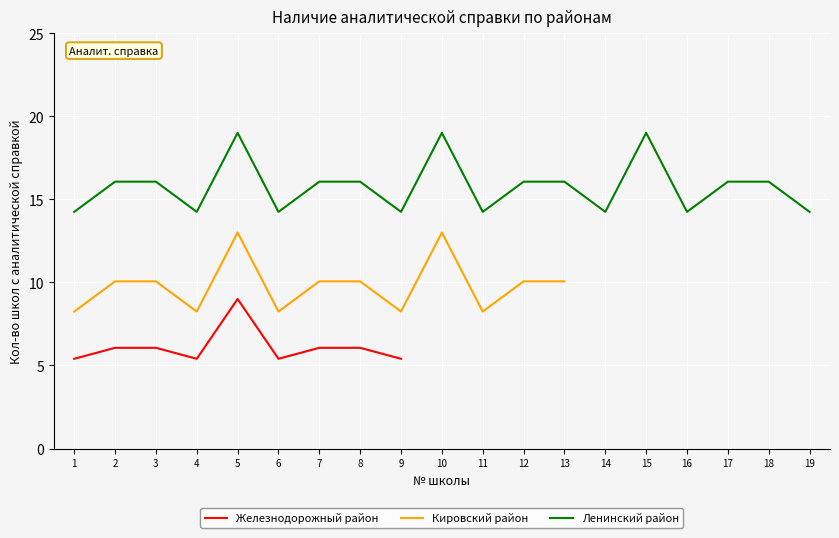

The Железнодорожный район series shows 2.6 at 1. True or false?

False